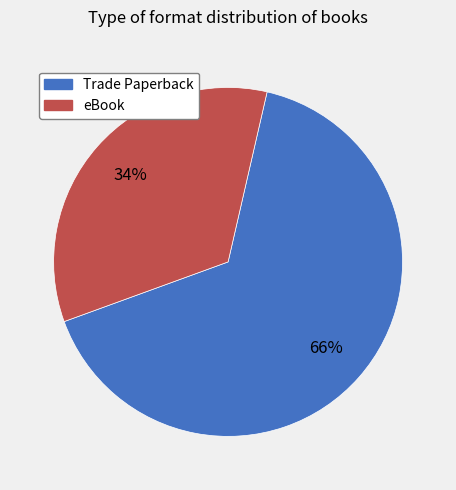

How many slices are in this pie chart?

2